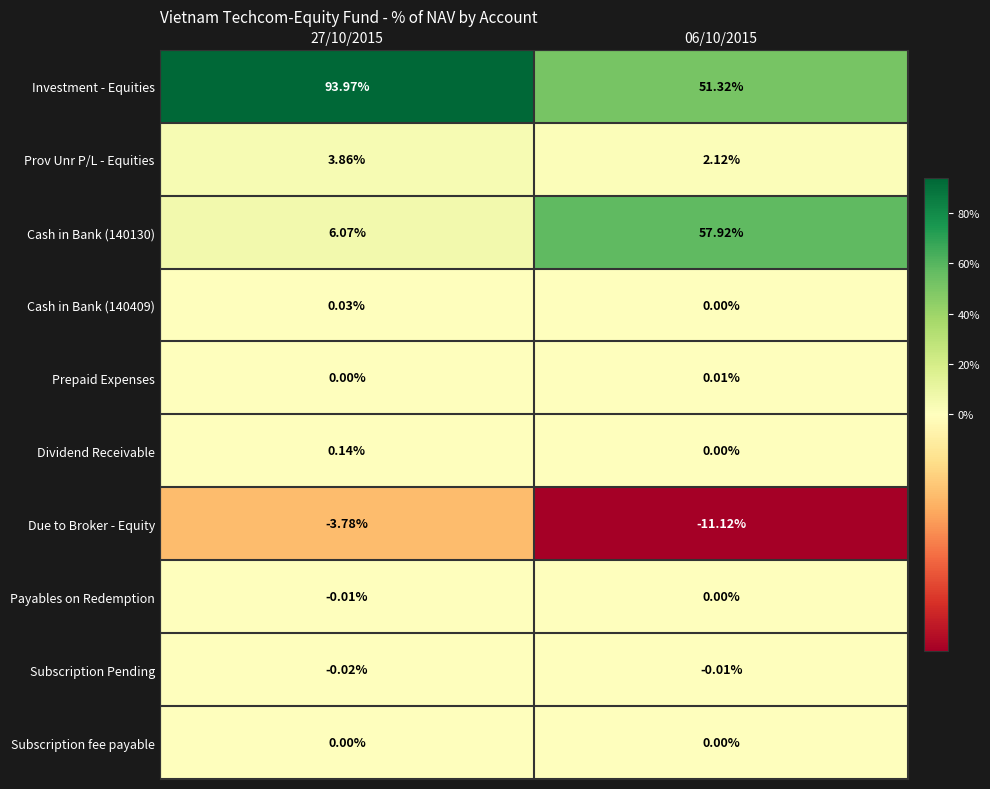

What is the difference between the highest and lowest values at 06/10/2015?

69.0